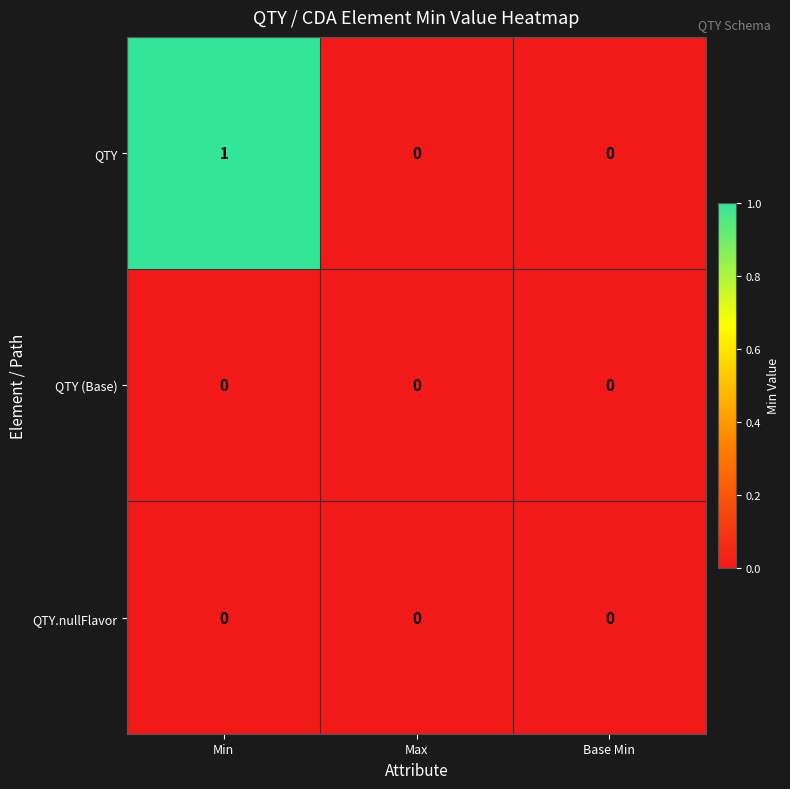

Which series has the largest range (max minus min)?

QTY